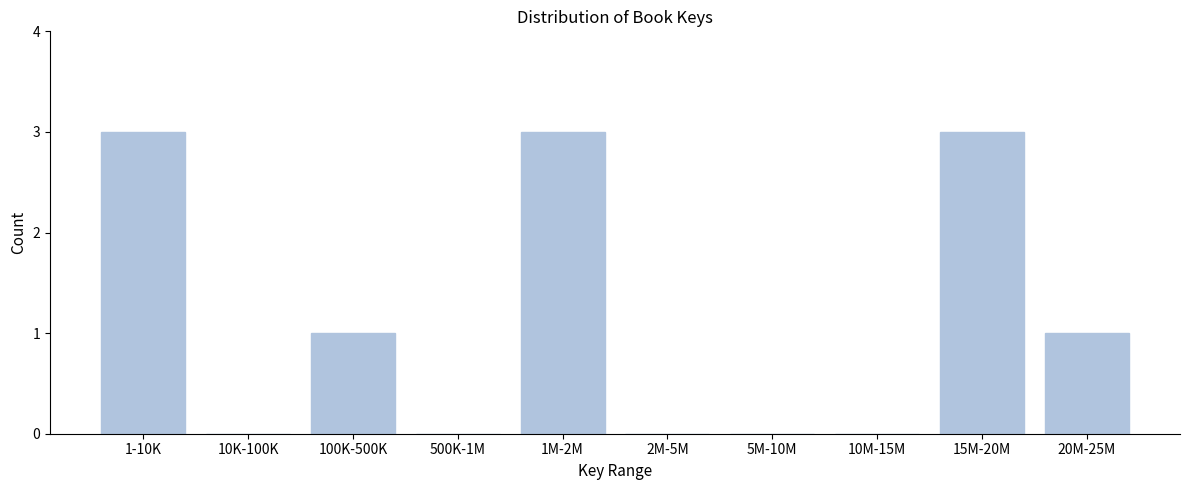

Reading left to right, transcribe all the data shown in this chart.

1-10K=3	10K-100K=0	100K-500K=1	500K-1M=0	1M-2M=3	2M-5M=0	5M-10M=0	10M-15M=0	15M-20M=3	20M-25M=1